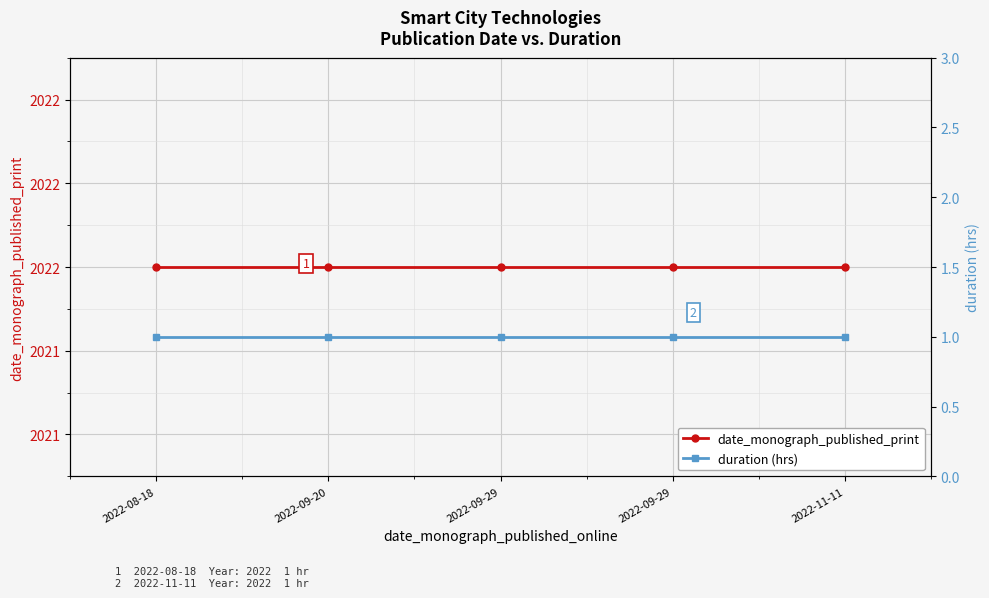

True or false: duration (hrs) and date_monograph_published_print cross at least once.

False